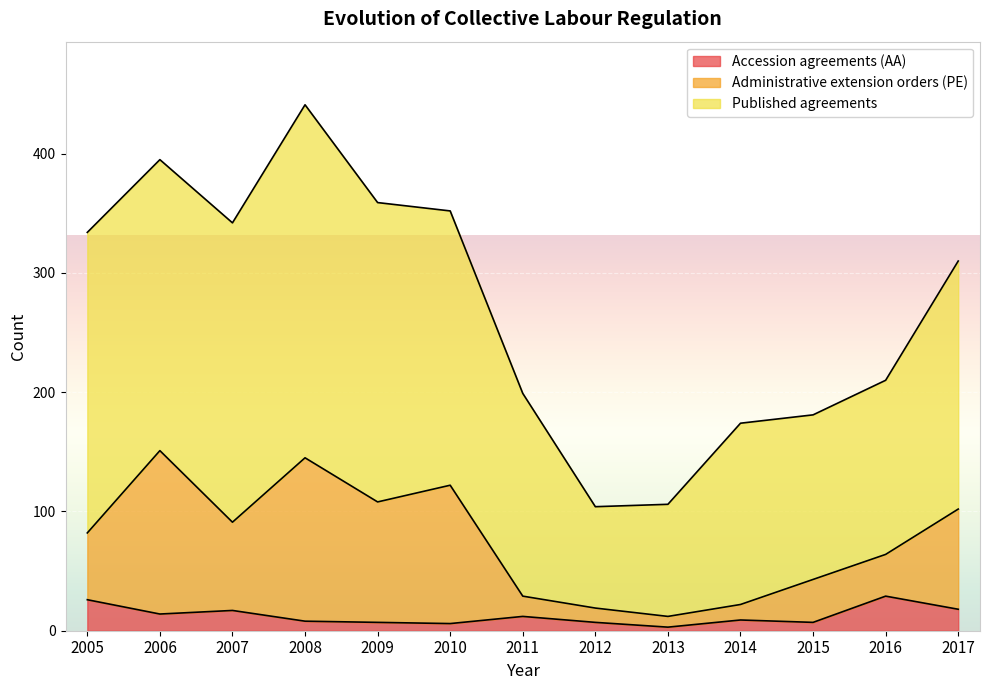

At which category is the sum across all series the highest?

2008